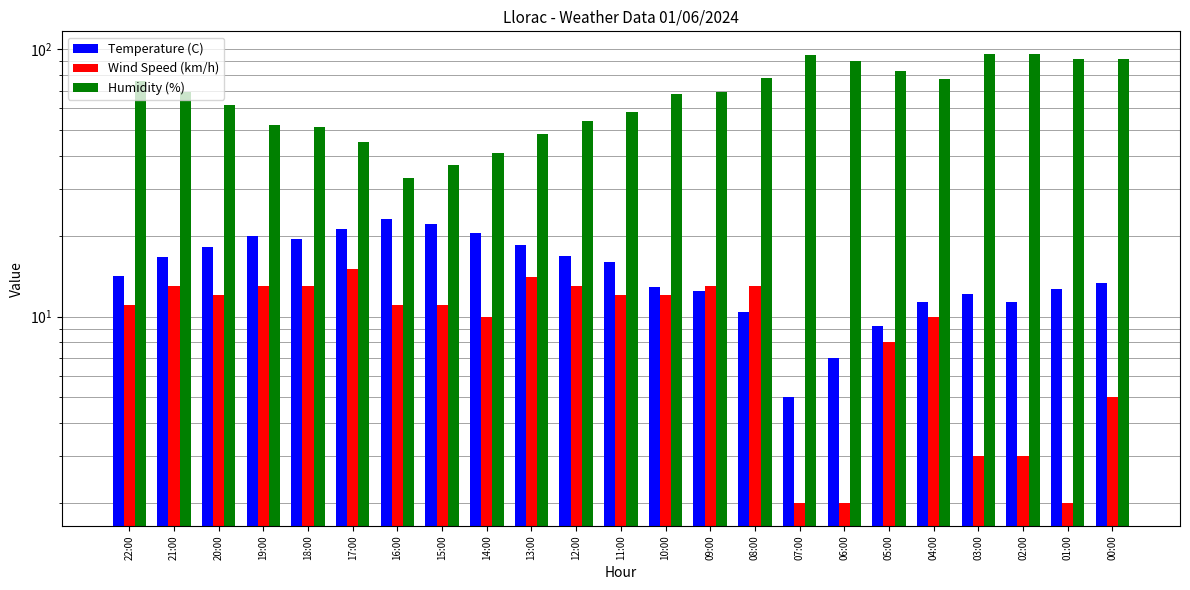

What is the difference between the highest and lowest values at 11:00?

46.0